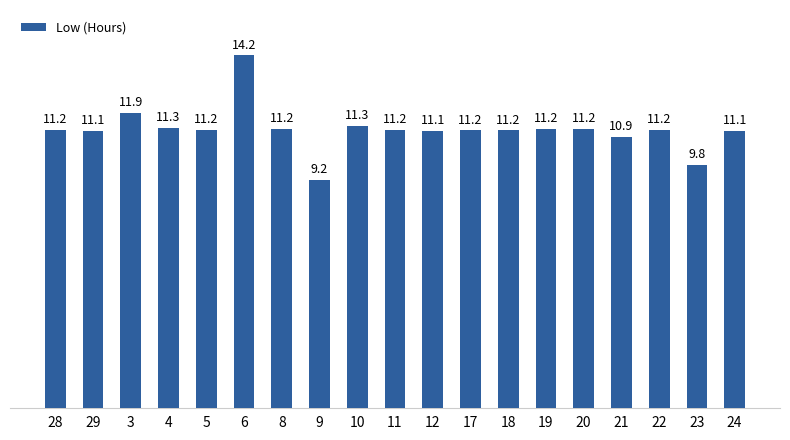

What is the label of the 10th bar from the left?

11